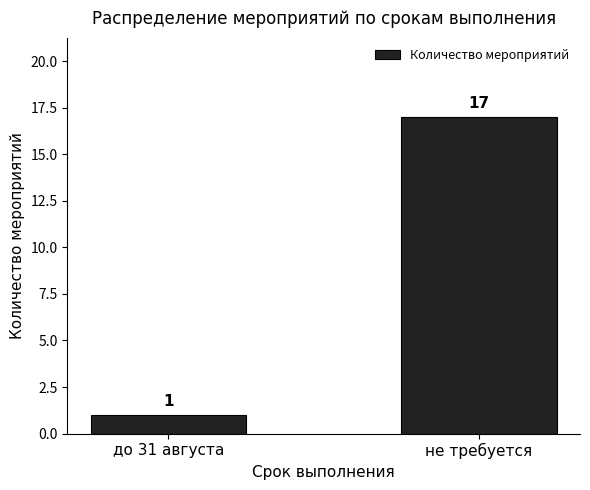

Reading left to right, transcribe all the data shown in this chart.

1	17